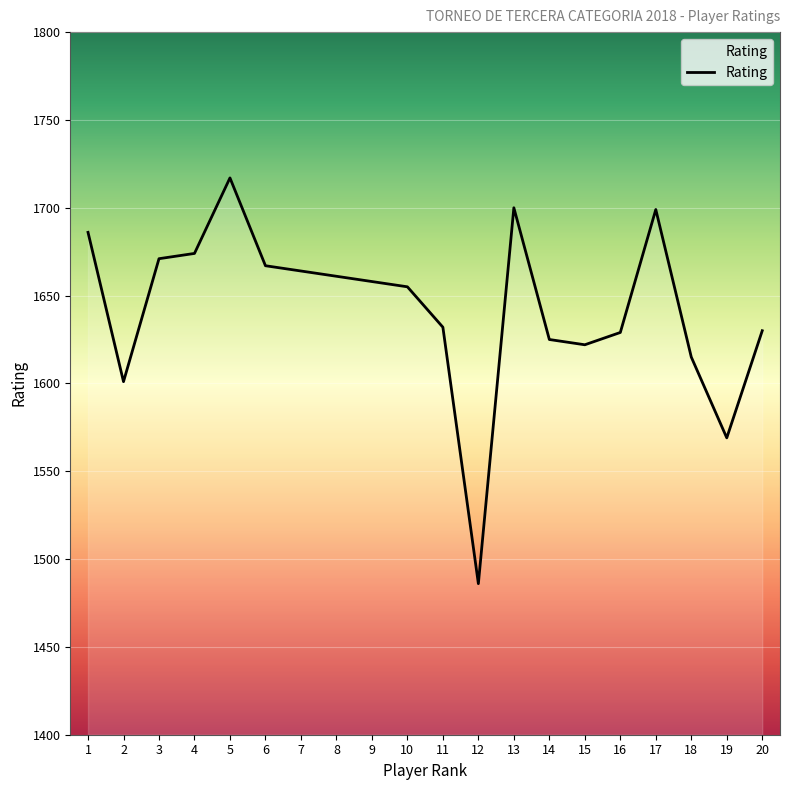

What is the change in value from 13 to 19?

-131